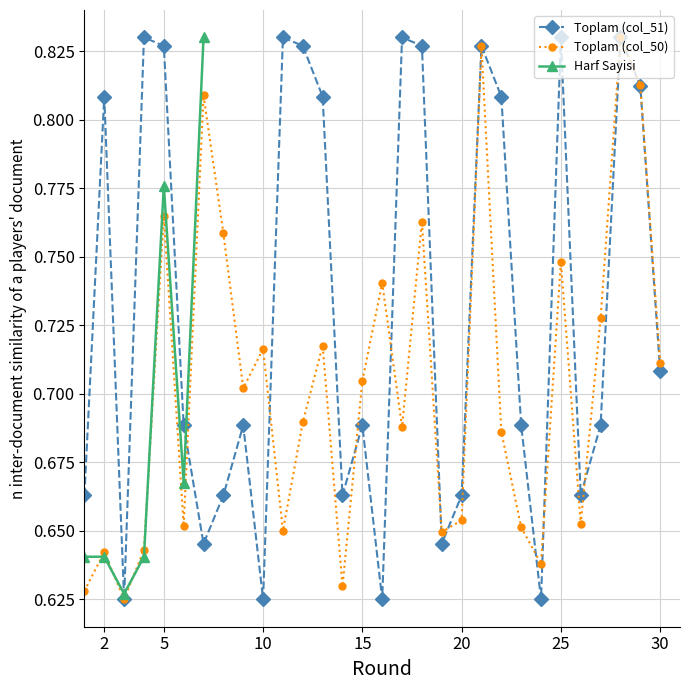

What is the total value across all series at 27?

1.4